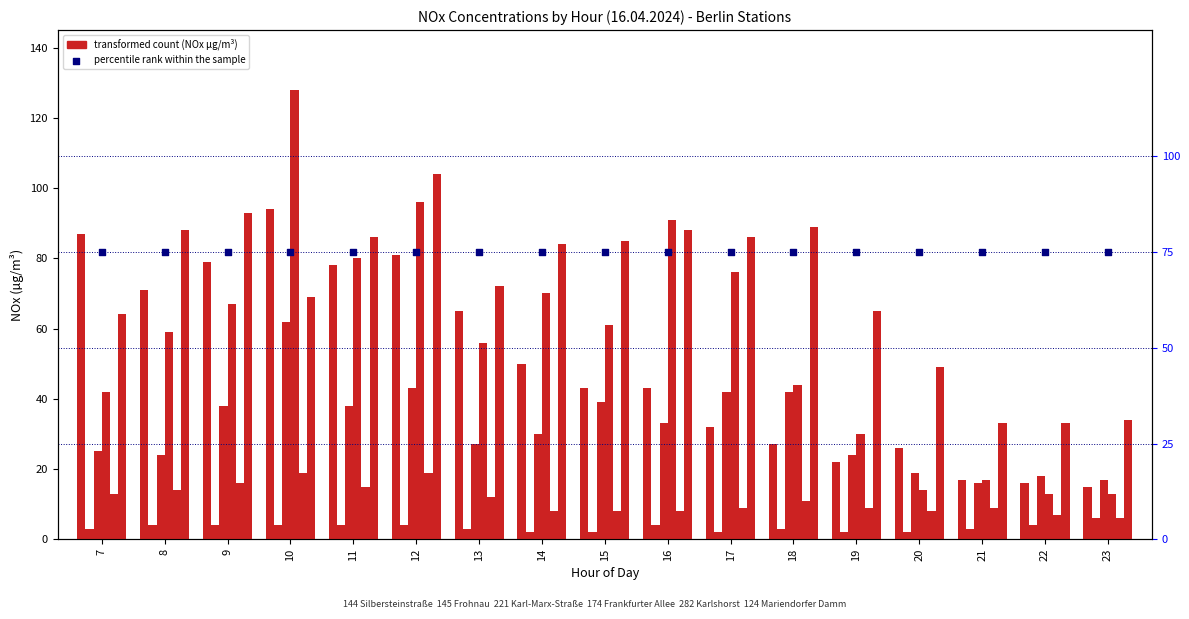

At how many categories does at least one series exceed 106?

1